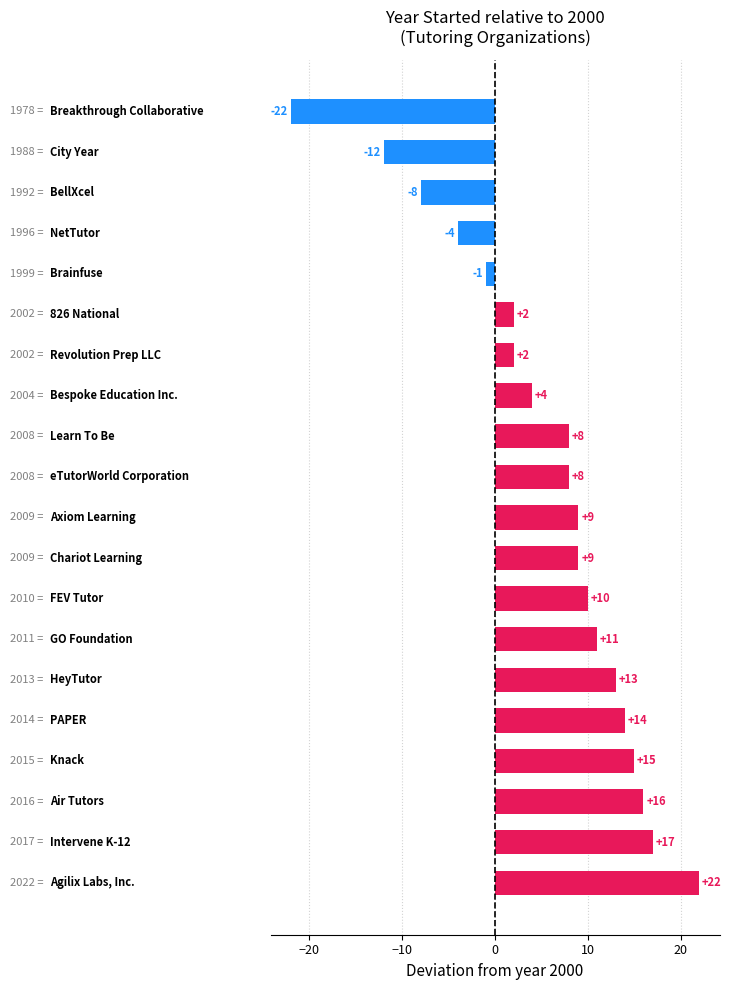

How many positive values are there?

15